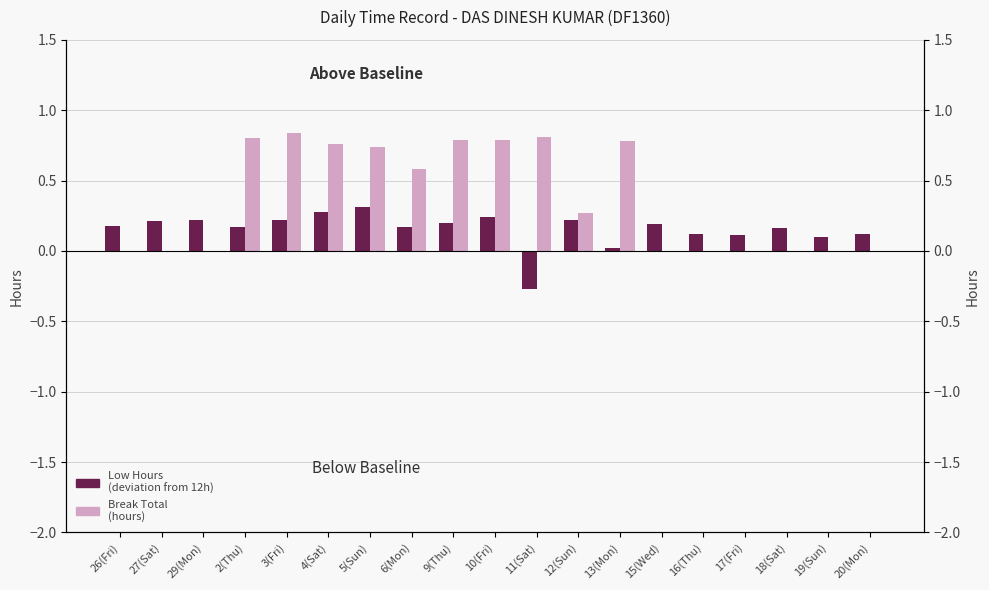

What is the value of the Low Hours (deviation from 12h) bar at the 3rd from the left?

0.2